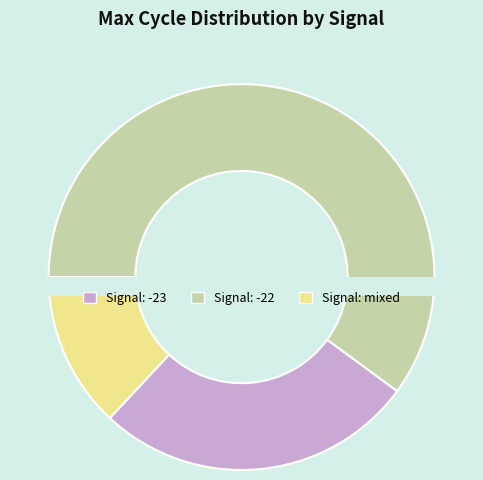

The -22 slice represents 9% of the pie. True or false?

True